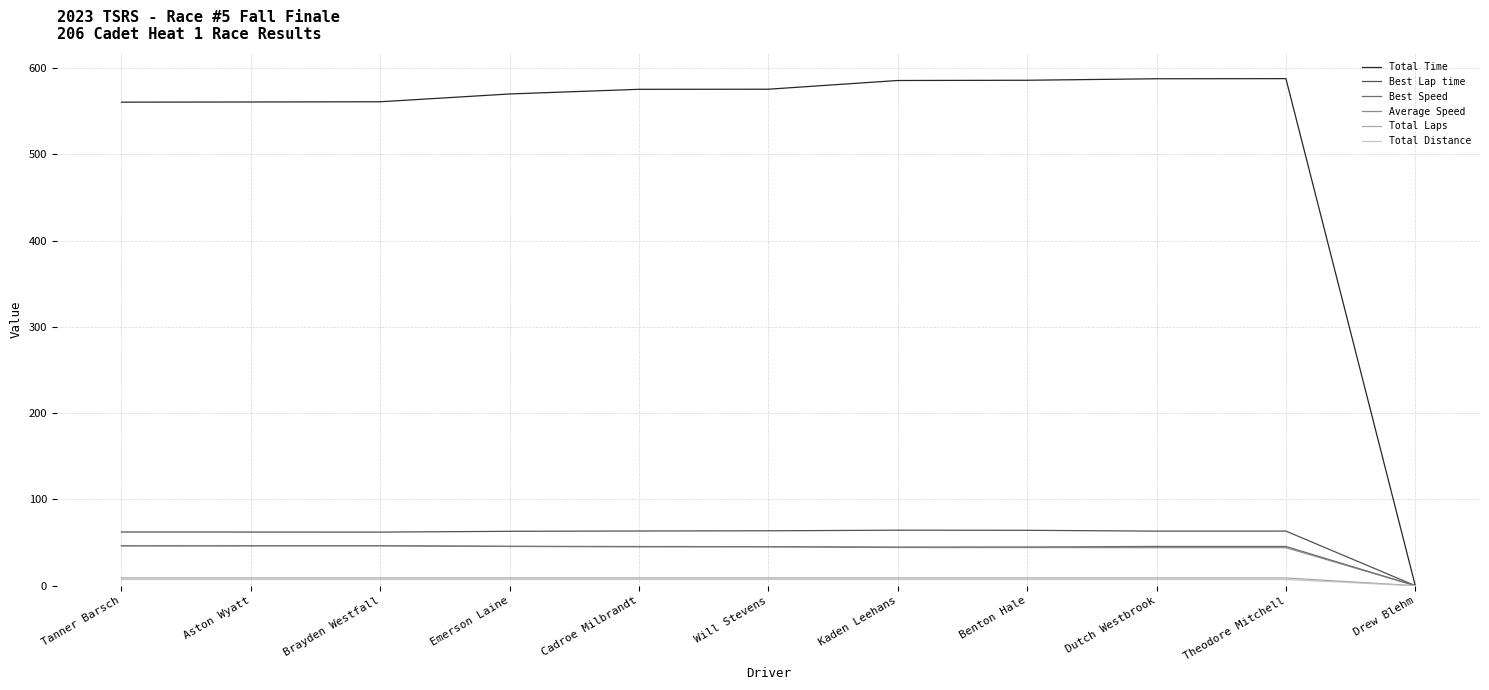

In Best Speed, how many points are higher than both neighbors (excluding endpoints)?

2